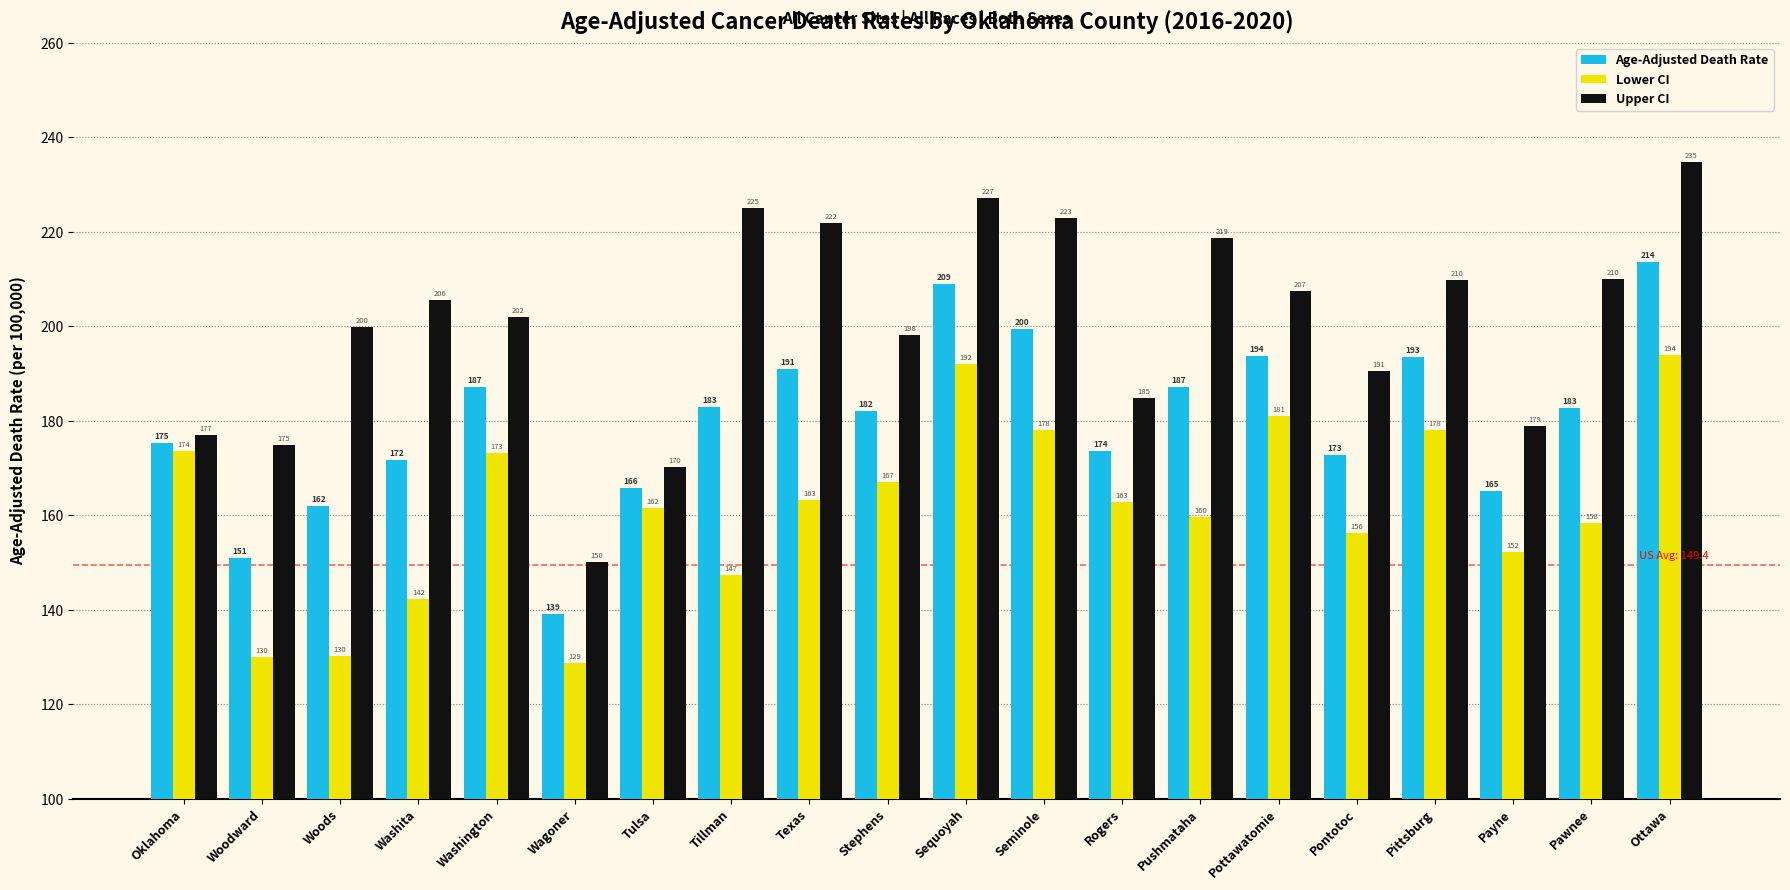

Between Oklahoma and Pawnee, which series saw the biggest shift?

Upper CI